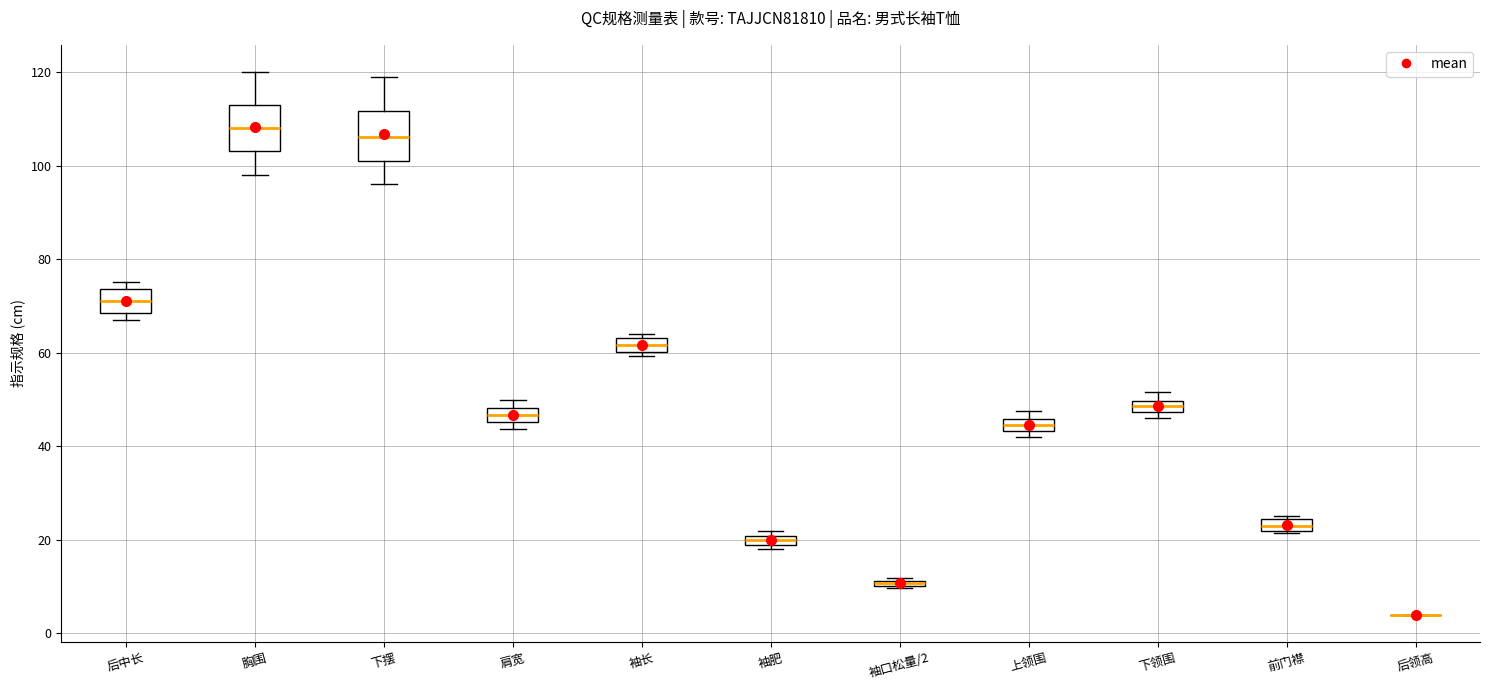

Where does the upper whisker of the box for 胸围 end on the y-axis? The values are not printed on the chart, so give them approximately, as read against the axis.

120